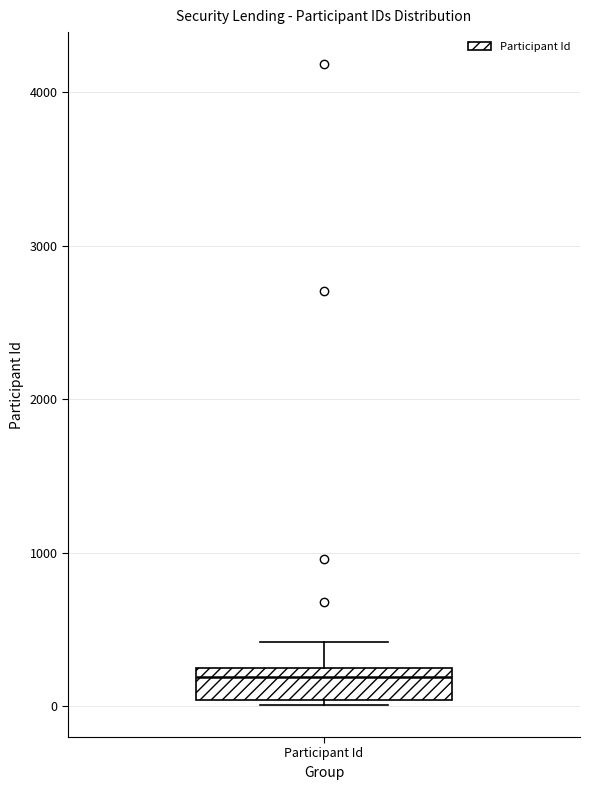

Read this box plot against the y-axis: the position of the median line, the range covered by the box, and the ends of both whiskers. The values are not printed on the chart, so give them approximately, as read against the axis.

median 200 (just below the box's upper edge), box 0 to 200, whiskers 0 (just below the box's lower edge) to 400